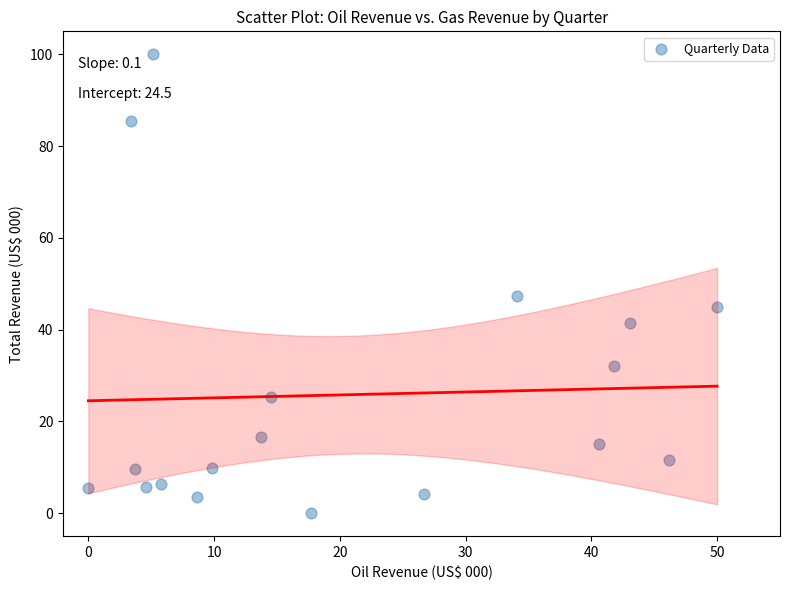

What Y value in the scatter plot is closest to 50?

47.2